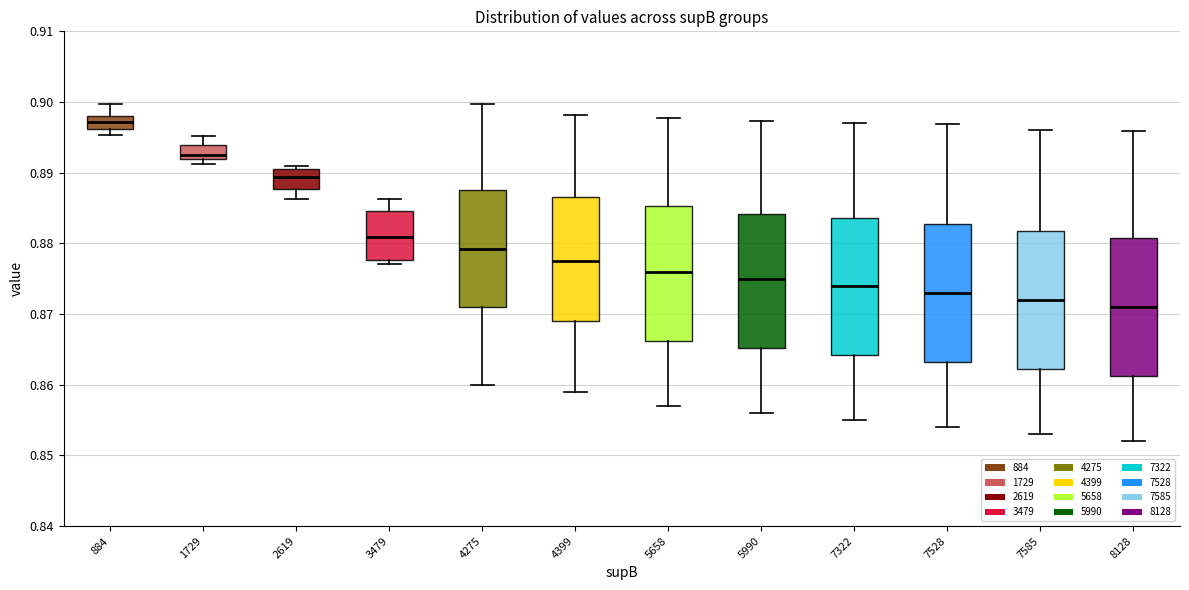

Reading left to right, read every box against the y-axis: the position of its median line, the range the box covers, and the ends of its whiskers. The values are not printed on the chart, so give them approximately, as read against the axis.

884: median 0.897, box 0.896 to 0.898, whiskers 0.895 to 0.900
1729: median 0.893, box 0.892 to 0.894, whiskers 0.891 to 0.895
2619: median 0.889, box 0.888 to 0.891, whiskers 0.886 to 0.891 (just above the box's upper edge)
3479: median 0.881, box 0.878 to 0.885, whiskers 0.877 to 0.886
4275: median 0.879, box 0.871 to 0.888, whiskers 0.860 to 0.900
4399: median 0.878, box 0.869 to 0.887, whiskers 0.859 to 0.898
5658: median 0.876, box 0.866 to 0.885, whiskers 0.857 to 0.898
5990: median 0.875, box 0.865 to 0.884, whiskers 0.856 to 0.897
7322: median 0.874, box 0.864 to 0.884, whiskers 0.855 to 0.897
7528: median 0.873, box 0.863 to 0.883, whiskers 0.854 to 0.897
7585: median 0.872, box 0.862 to 0.882, whiskers 0.853 to 0.896
8128: median 0.871, box 0.861 to 0.881, whiskers 0.852 to 0.896